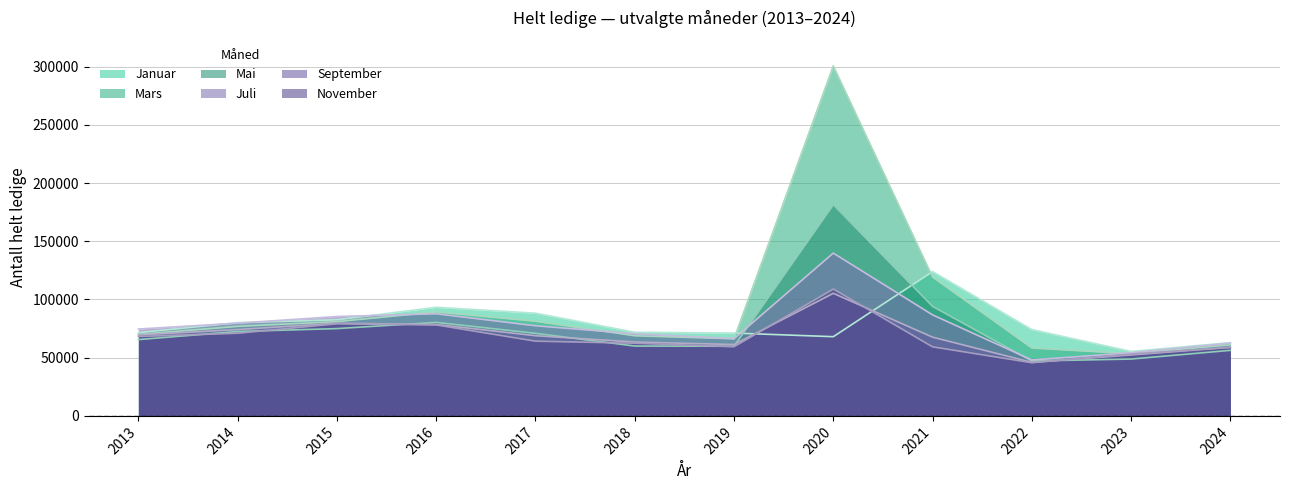

At 2016, list the series in order from smallest to largest.

November, September, Mai, Juli, Mars, Januar